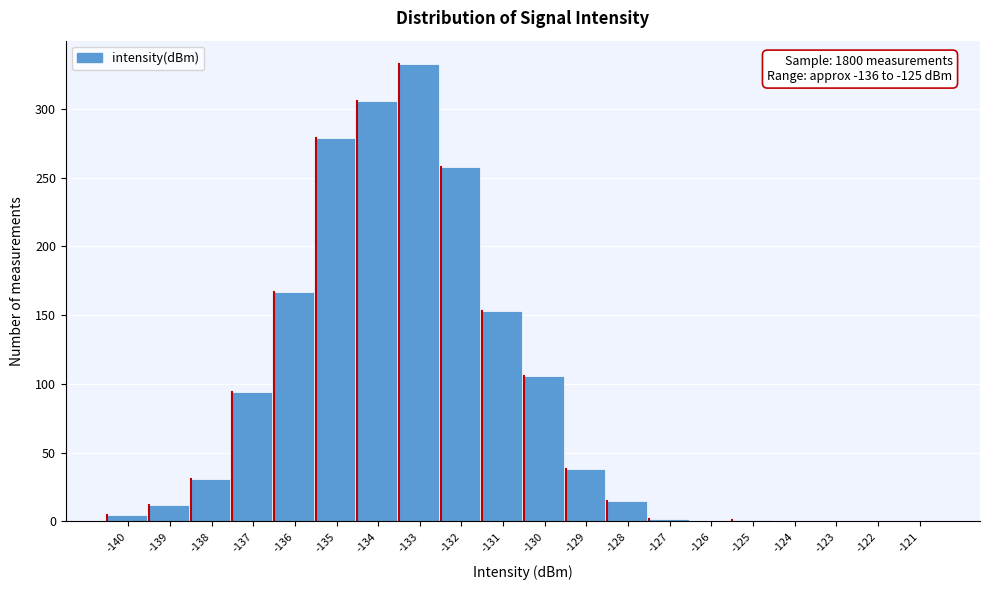

Is it true that the value at -135 is 279?

True